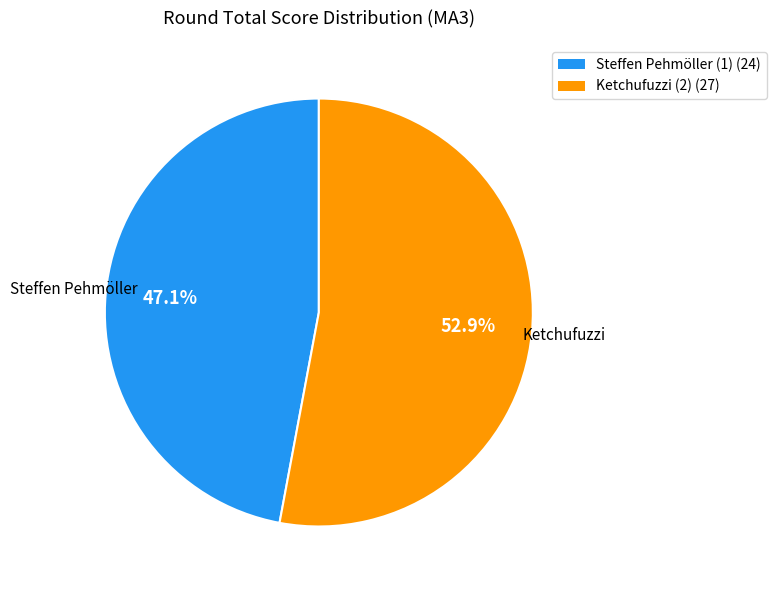

What percentage is NOT represented by Ketchufuzzi (2)?

47.1%